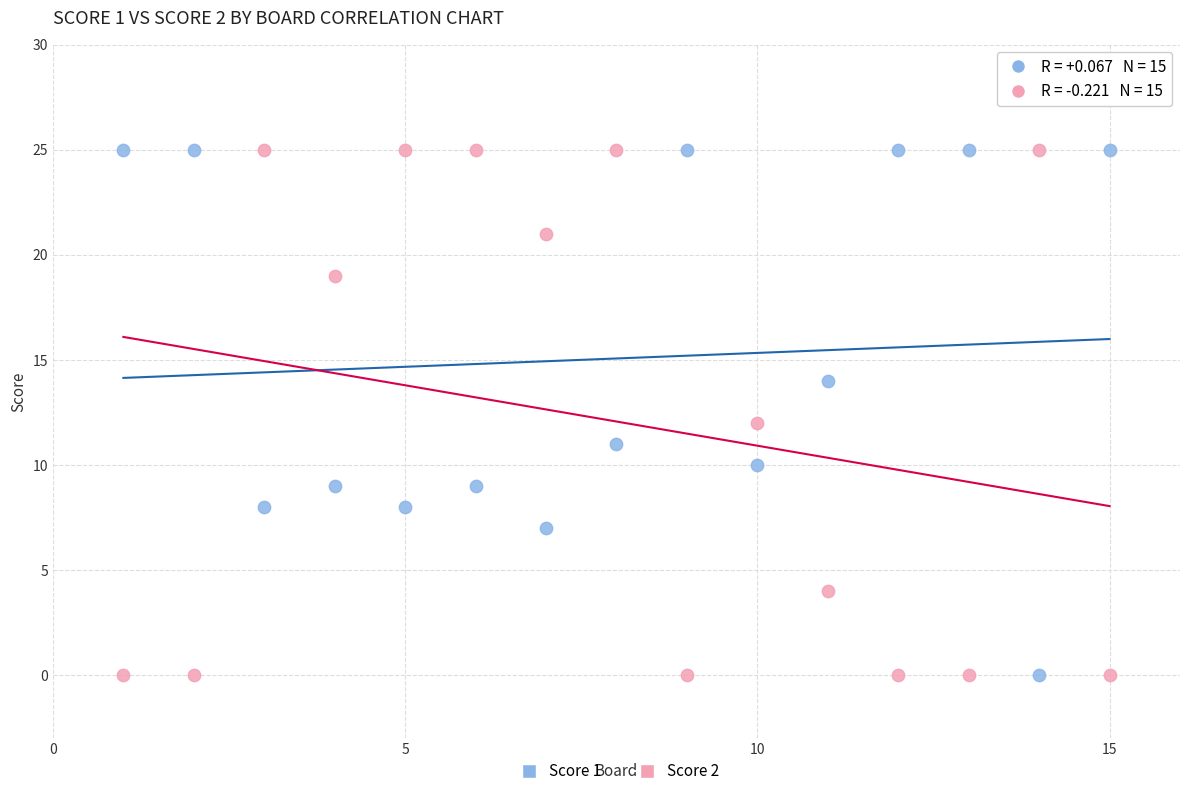

Across all data points, what is the range of X values (max minus min)?

14